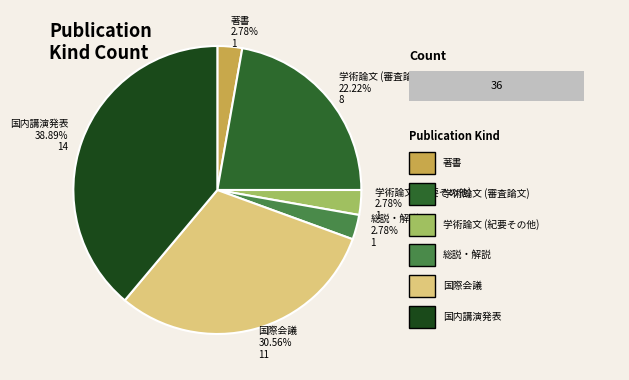

Which has a higher value, 国内講演発表 or 総説・解説?

国内講演発表